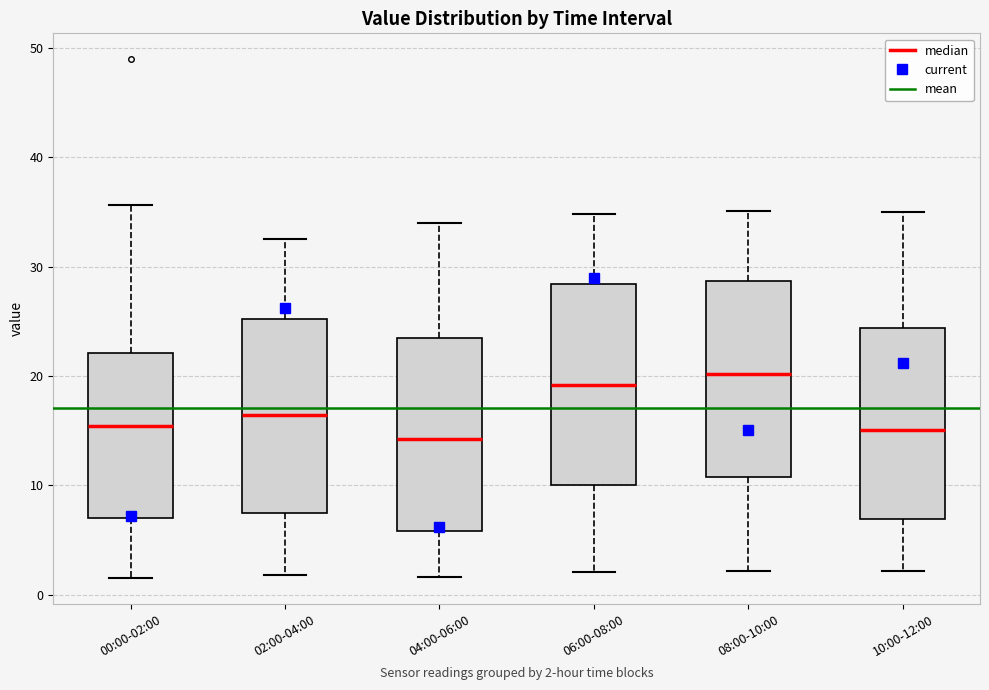

Reading left to right, read every box against the y-axis: the position of its median line, the range the box covers, and the ends of its whiskers. The values are not printed on the chart, so give them approximately, as read against the axis.

00:00-02:00: median 15, box 7 to 22, whiskers 2 to 36
02:00-04:00: median 16, box 7 to 25, whiskers 2 to 33
04:00-06:00: median 14, box 6 to 24, whiskers 2 to 34
06:00-08:00: median 19, box 10 to 28, whiskers 2 to 35
08:00-10:00: median 20, box 11 to 29, whiskers 2 to 35
10:00-12:00: median 15, box 7 to 24, whiskers 2 to 35